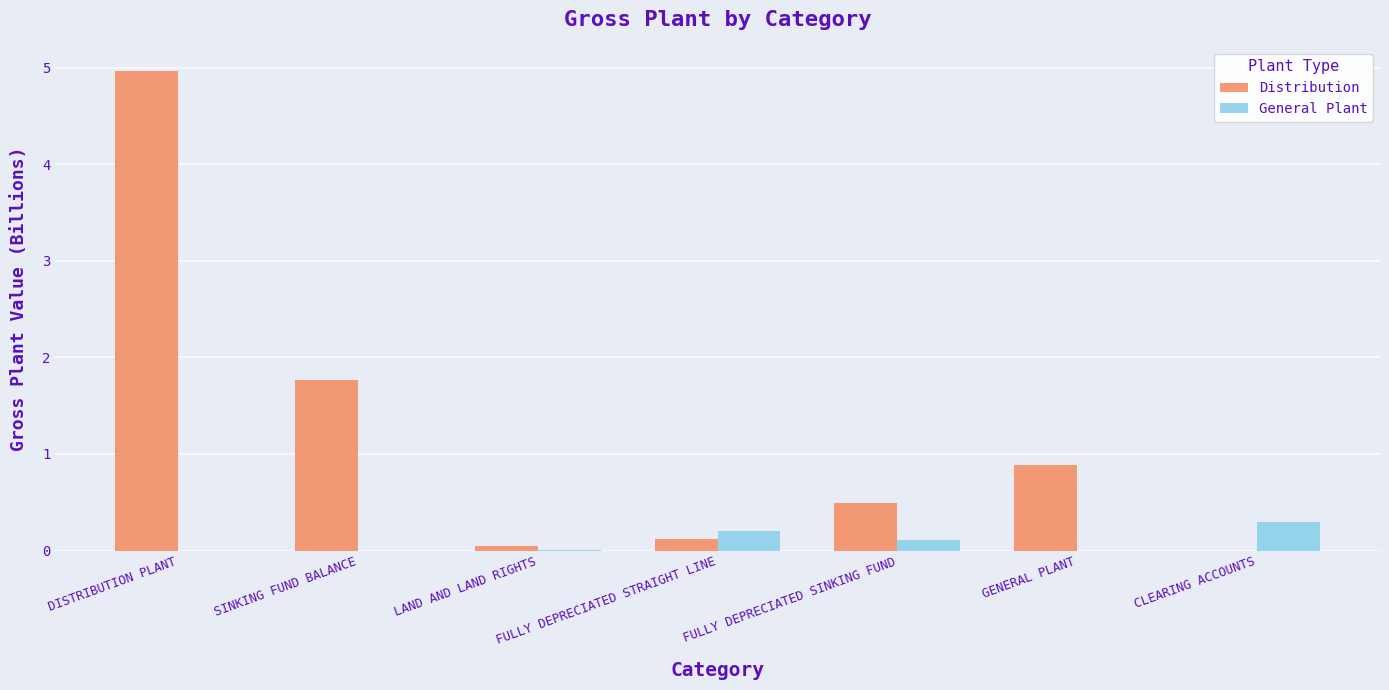

The General Plant series shows 0.0 at LAND AND LAND RIGHTS. True or false?

True